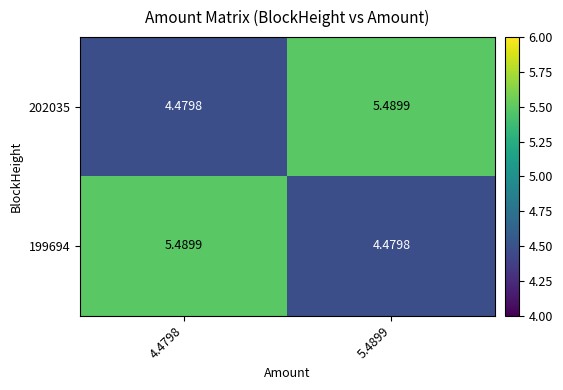

Is the value of 202035 at 5.4899 greater than the value of 199694 at 5.4899?

Yes